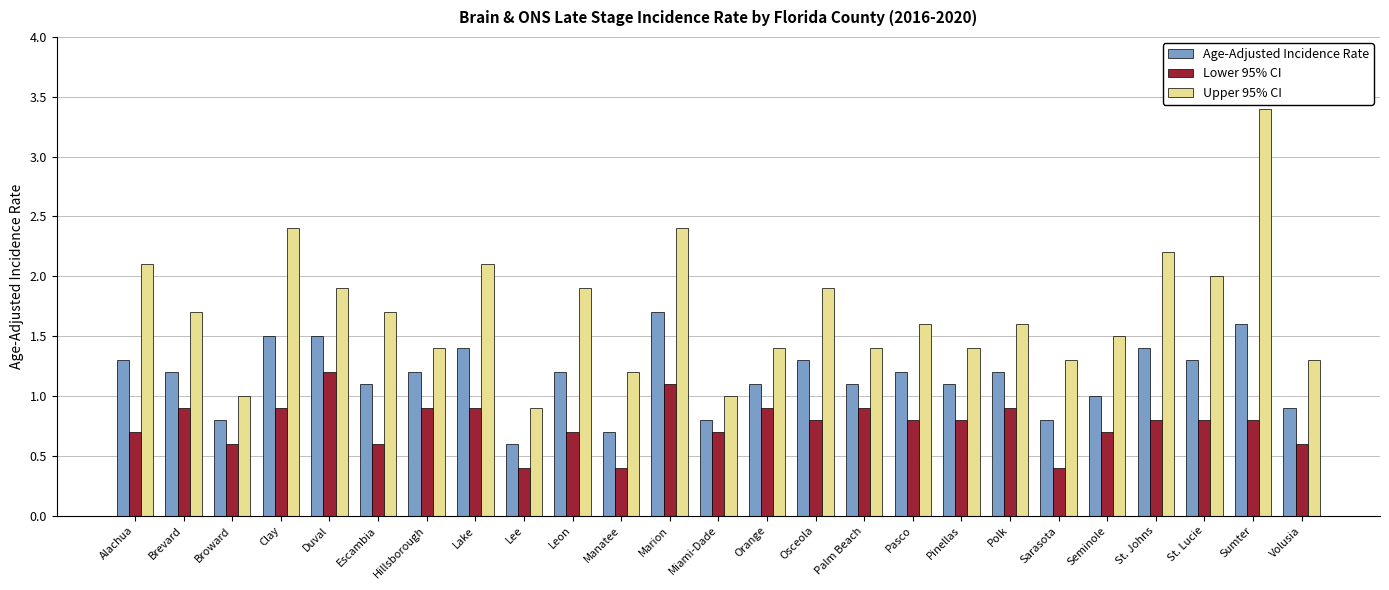

At Pasco, list the series in order from smallest to largest.

Lower 95% CI, Age-Adjusted Incidence Rate, Upper 95% CI